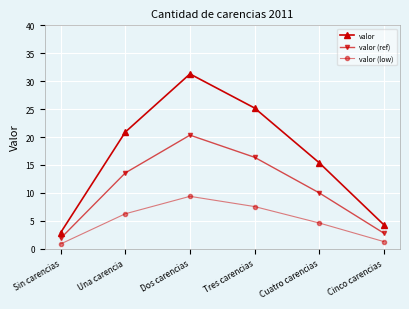

What is the spread (max minus min) of values at Sin carencias?

2.0